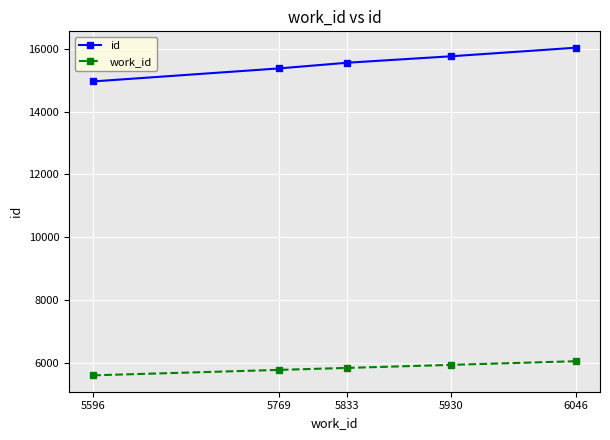

The id series shows 15554 at 5833. True or false?

True